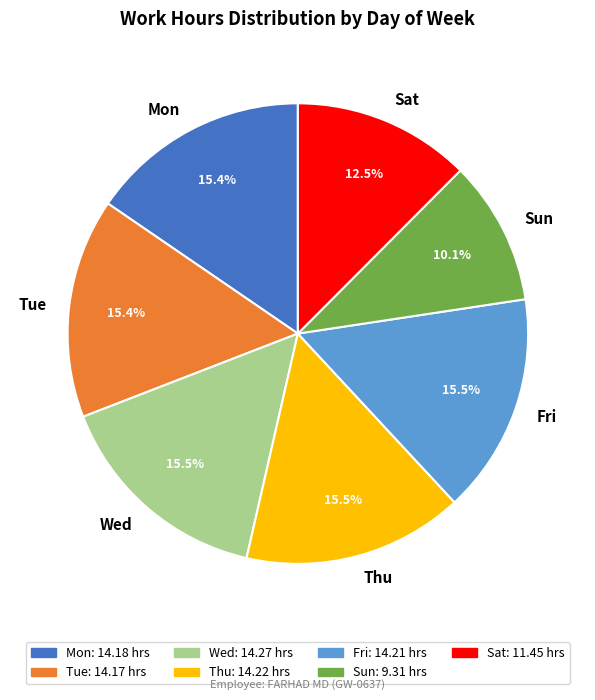

What percentage is NOT represented by Fri?

84.5%